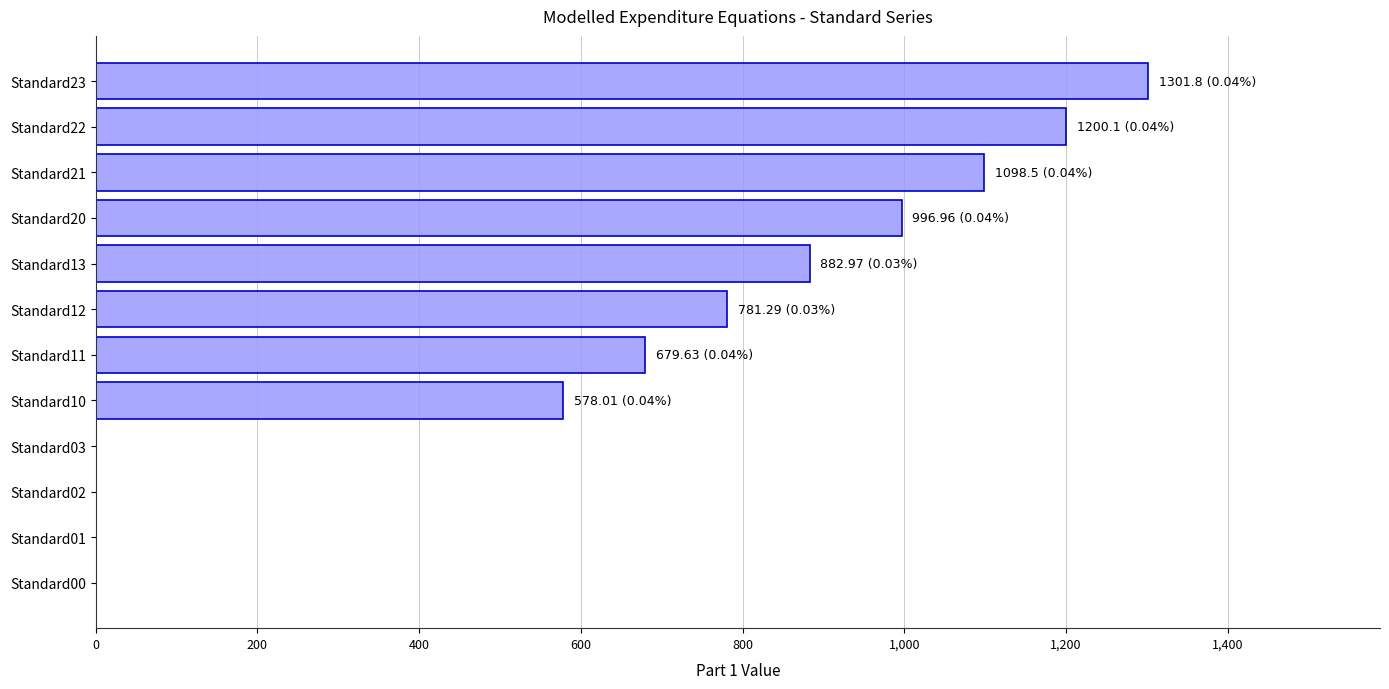

Is it true that the value at Standard01 is 580.4?

False